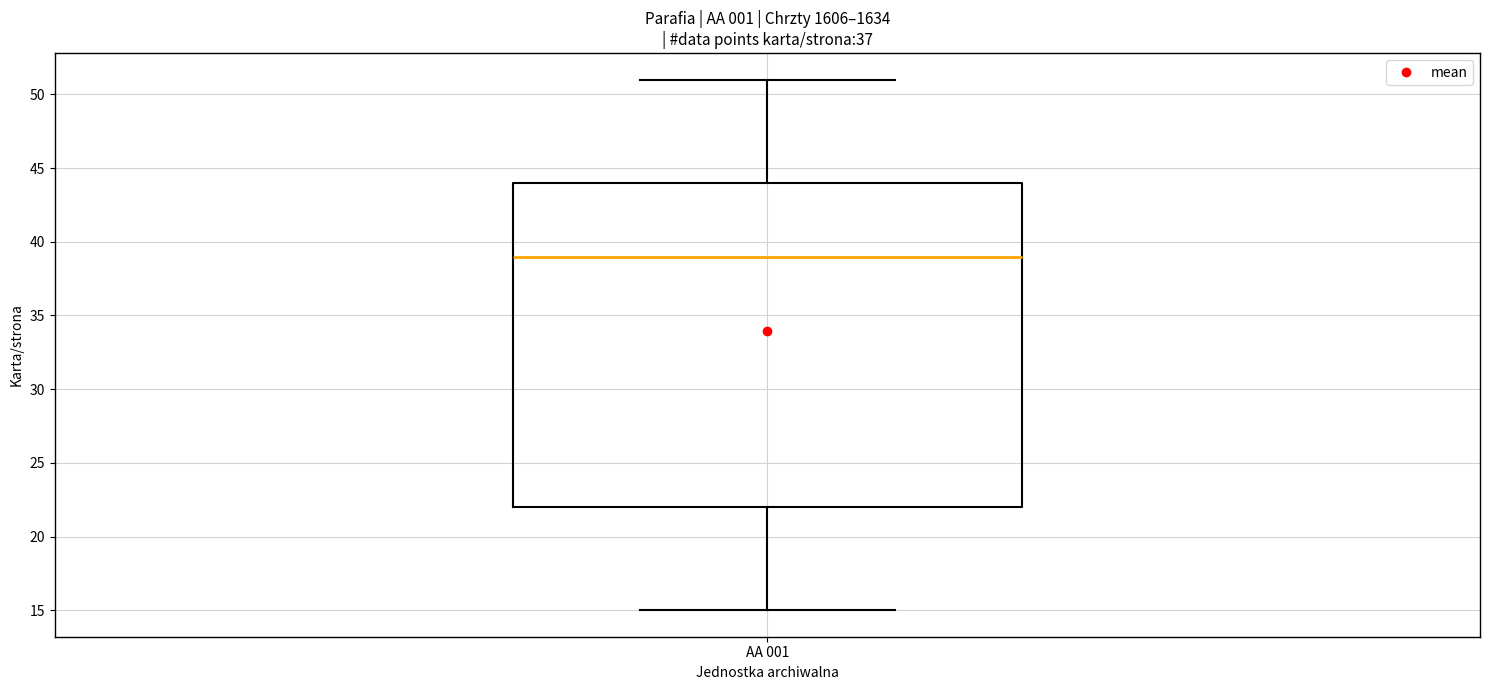

Where does the median line of the box for AA 001 sit on the y-axis? The values are not printed on the chart, so give them approximately, as read against the axis.

39